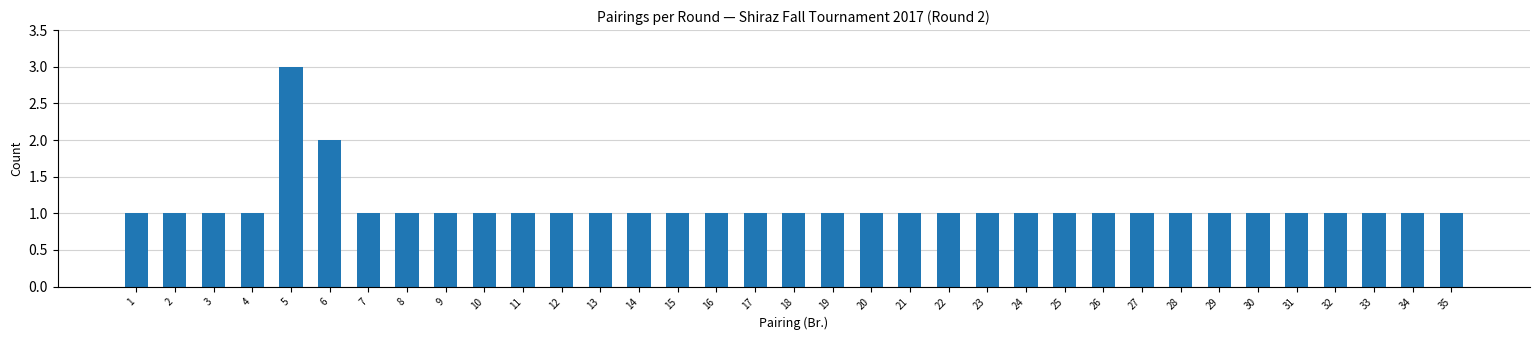

What value does the data have at 1?

1